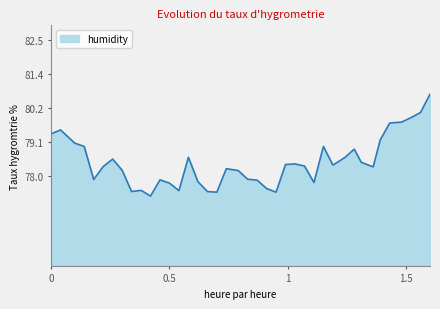

What is the maximum value shown in the chart?

80.7